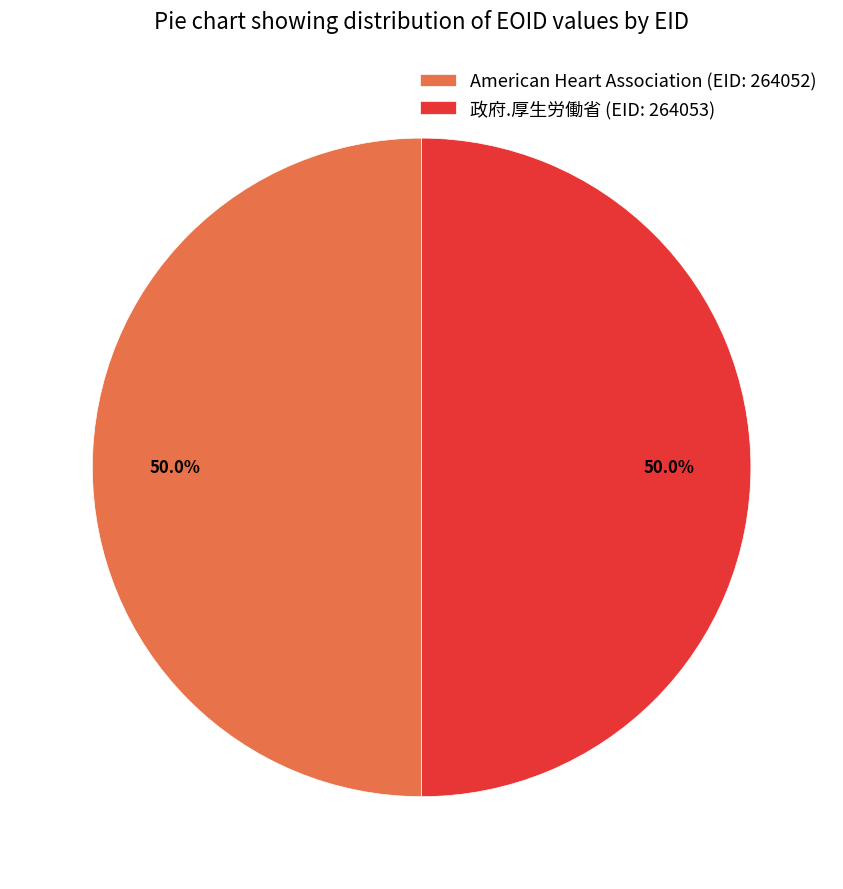

How much of the chart is everything except 政府.厚生労働省 (EID: 264053)?

50.0%